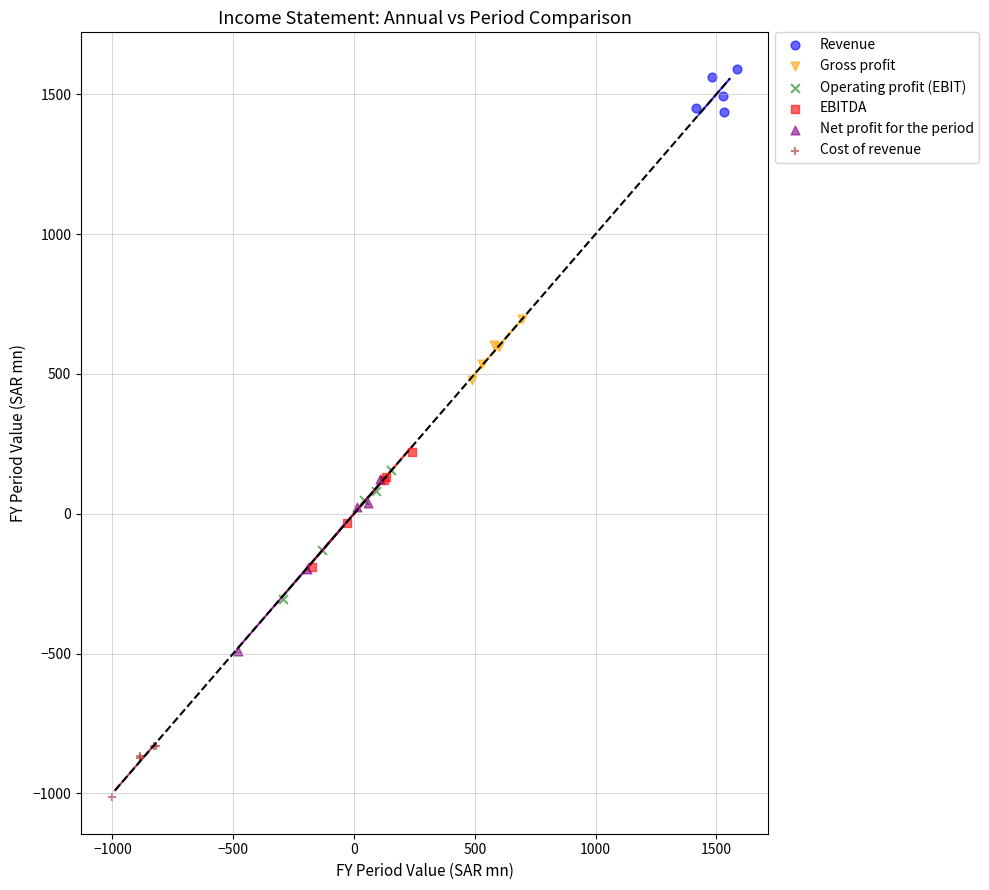

What are all the series names shown in the legend?

Revenue, Gross profit, Operating profit (EBIT), EBITDA, Net profit for the period, Cost of revenue